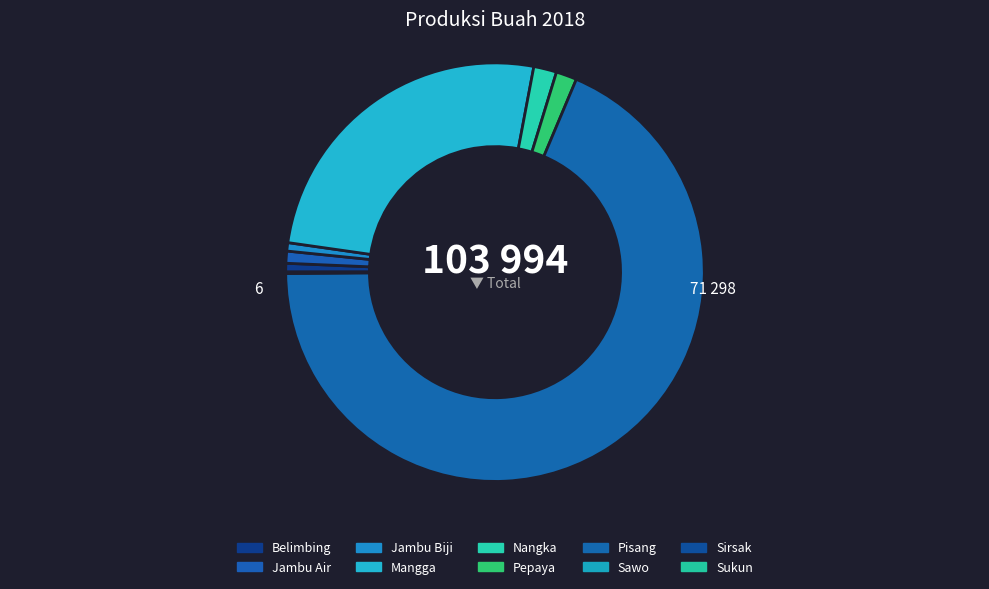

How many slices are in this pie chart?

10